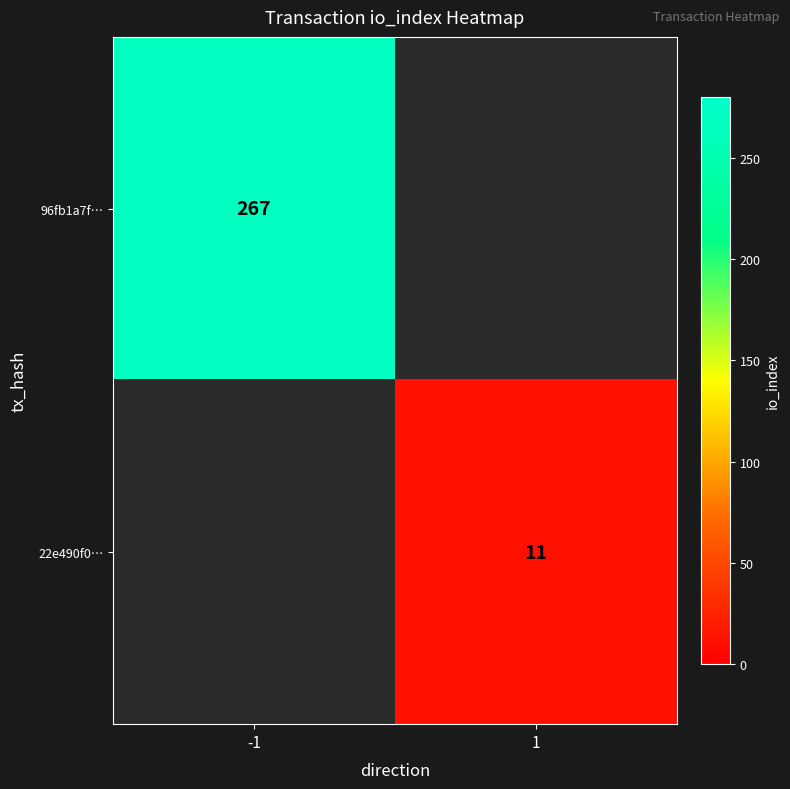

Is it true that 22e490f0… equals 11 at 1?

True